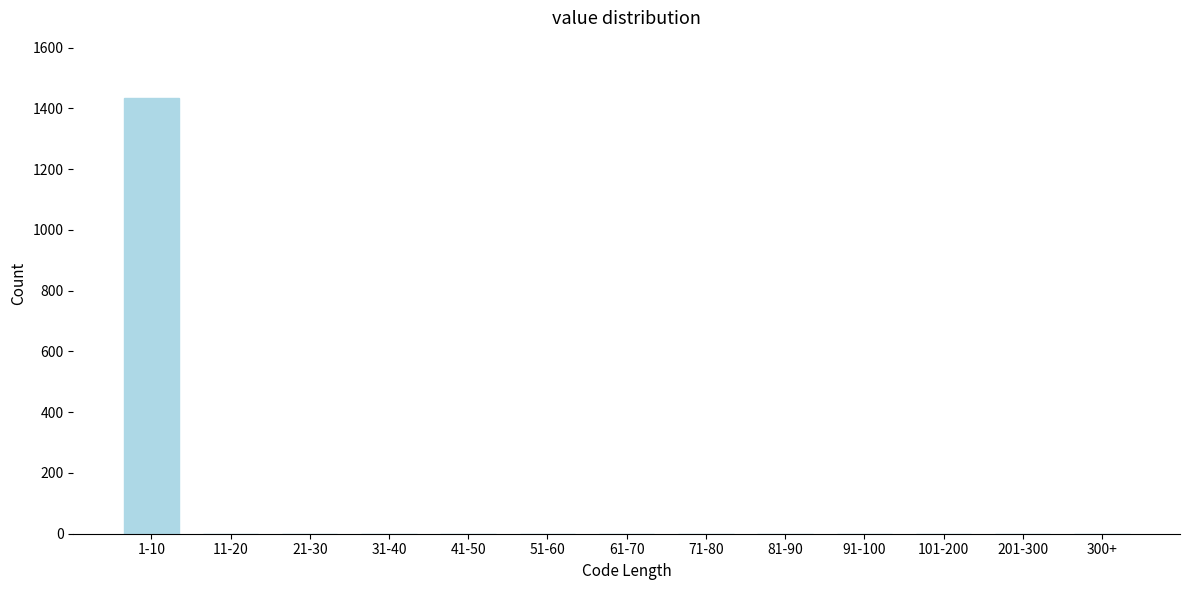

Reading left to right, list all the values displayed in this chart.

1-10=1435	11-20=0	21-30=0	31-40=0	41-50=0	51-60=0	61-70=0	71-80=0	81-90=0	91-100=0	101-200=0	201-300=0	300+=0